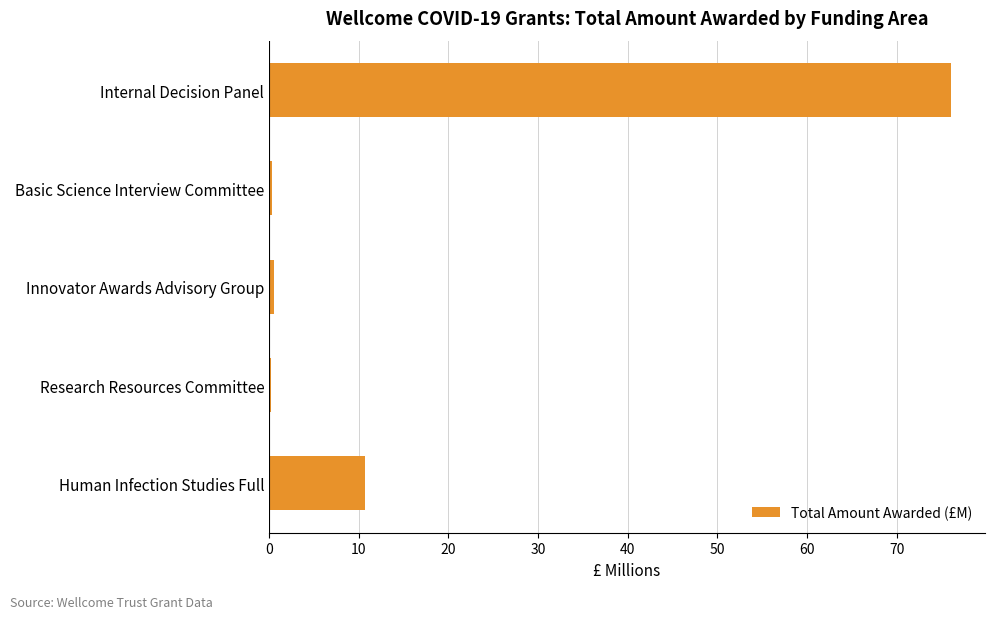

Which category has the highest value across all series?

Internal Decision Panel